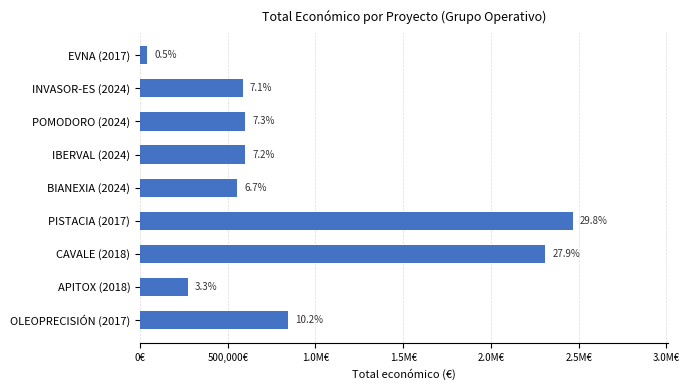

What is the average value?

918513